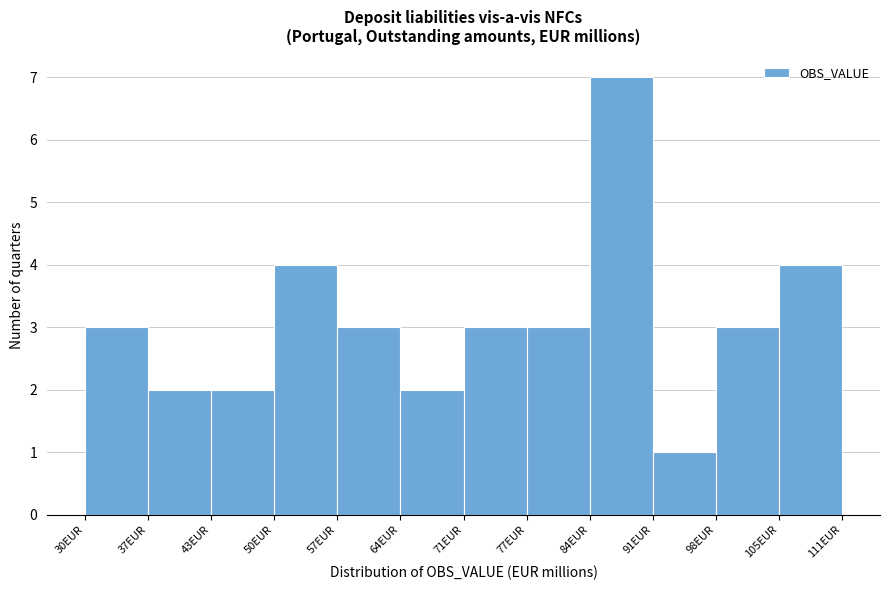

Reading left to right, list every bar in this chart as the range it spans on the x-axis followed by its height. Neither the bar edges nor the heights are printed on the chart, so give them approximately, as read against the axes.

30 to 37: 3
37 to 43: 2
43 to 50: 2
50 to 57: 4
57 to 64: 3
64 to 71: 2
71 to 77: 3
77 to 84: 3
84 to 91: 7
91 to 98: 1
98 to 105: 3
105 to 111: 4